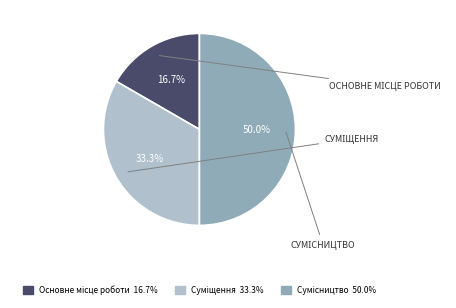

What percentage is NOT represented by Суміщення?

66.7%